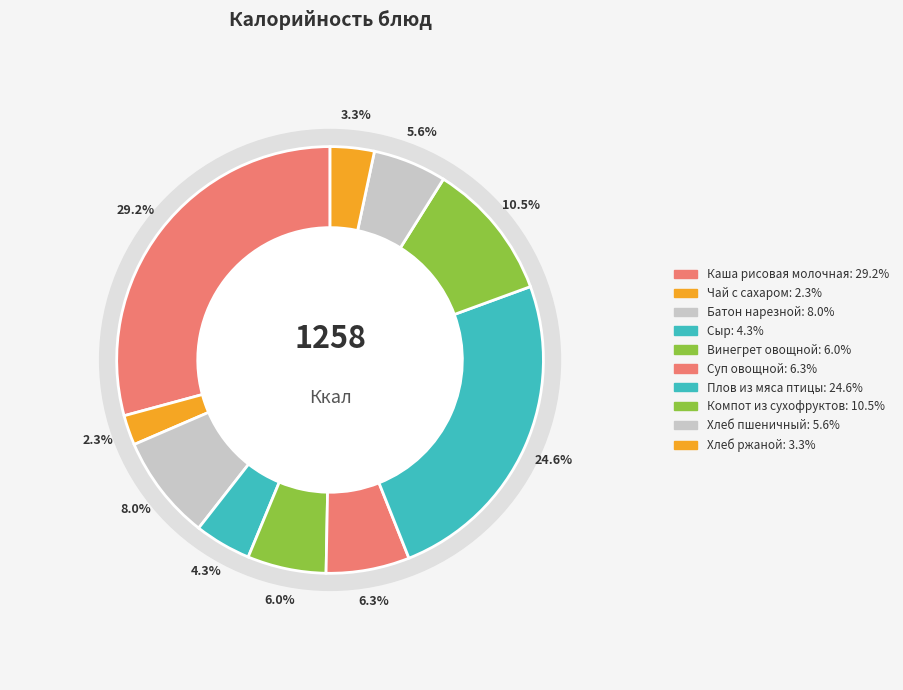

Rank the categories by value from highest to lowest.

Каша рисовая молочная, Плов из мяса птицы, Компот из сухофруктов, Батон нарезной, Суп овощной, Винегрет овощной, Хлеб пшеничный, Сыр, Хлеб ржаной, Чай с сахаром